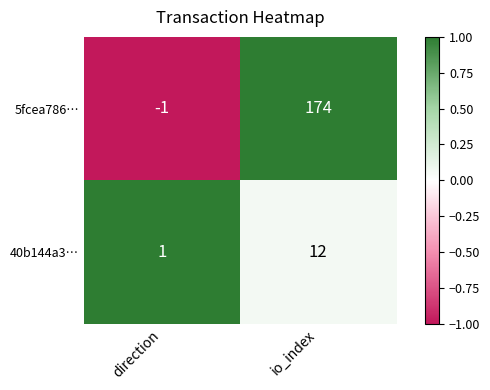

How many positive values does the 5fcea786… series have?

1